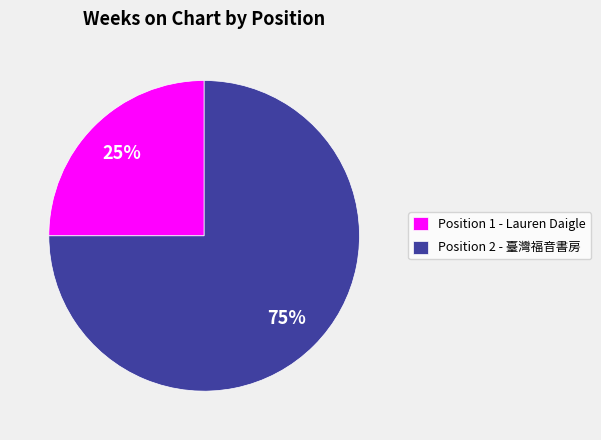

What percentage is the Position 1 - Lauren Daigle slice, to the nearest percent?

25%